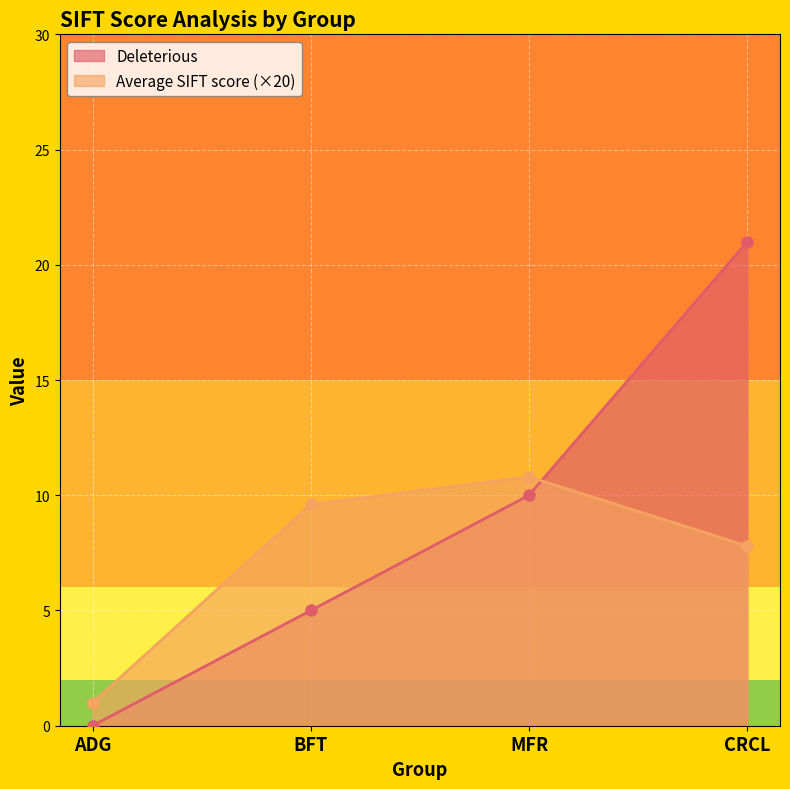

Rank the series by their maximum value, from highest to lowest.

Deleterious, Average SIFT score (×20)